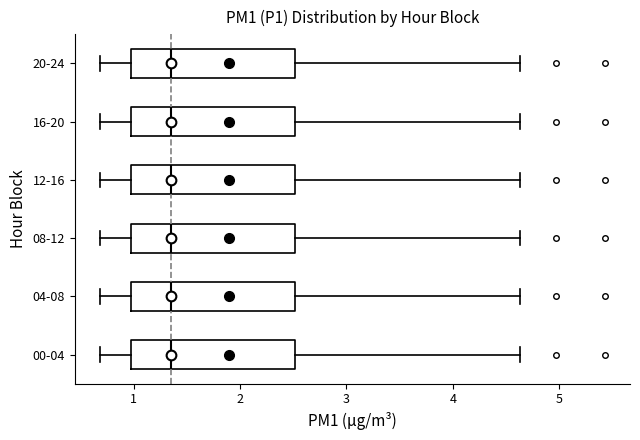

Reading bottom to top, transcribe this box plot: for each box, give where its median line is, the range the box spans, and where its two whiskers end, as read against the x-axis. The values are not printed on the chart, so give them approximately, as read against the axis.

00-04: median 1.4, box 1.0 to 2.5, whiskers 0.7 to 4.6
04-08: median 1.4, box 1.0 to 2.5, whiskers 0.7 to 4.6
08-12: median 1.4, box 1.0 to 2.5, whiskers 0.7 to 4.6
12-16: median 1.4, box 1.0 to 2.5, whiskers 0.7 to 4.6
16-20: median 1.4, box 1.0 to 2.5, whiskers 0.7 to 4.6
20-24: median 1.4, box 1.0 to 2.5, whiskers 0.7 to 4.6